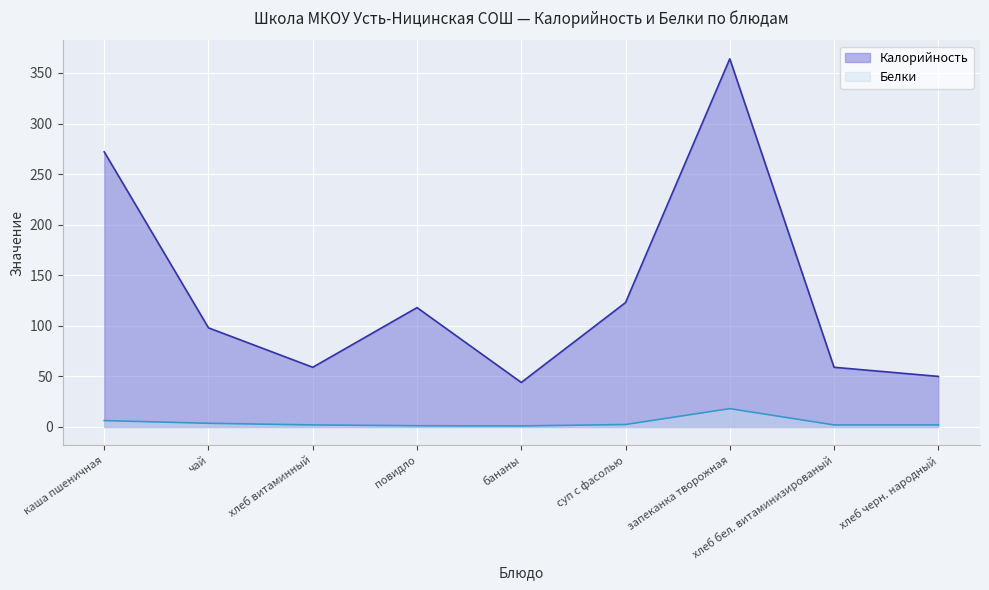

What is the difference between the highest and lowest values at повидло?

116.8